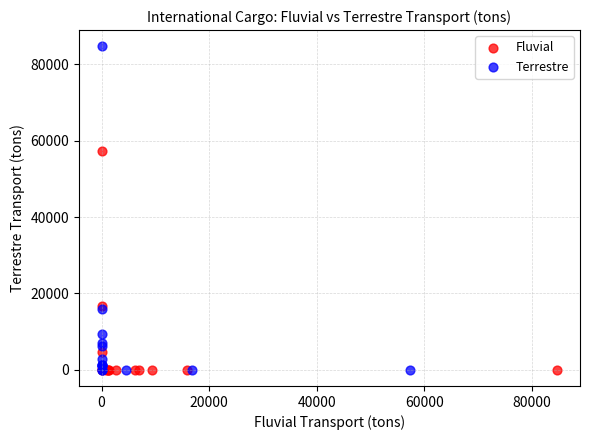

Which series reaches the maximum Y coordinate?

Terrestre